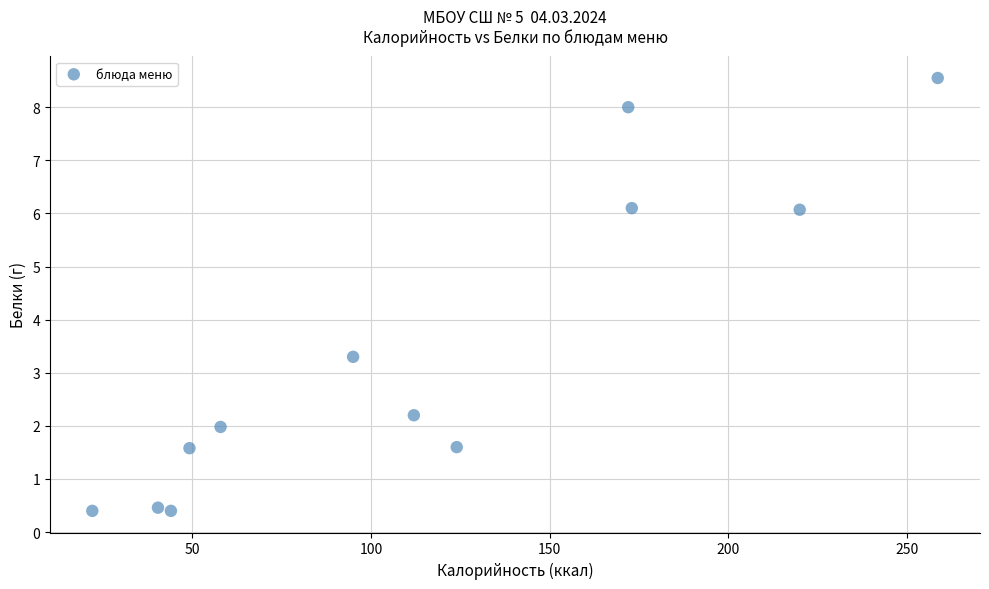

What is the average X value?

114.0